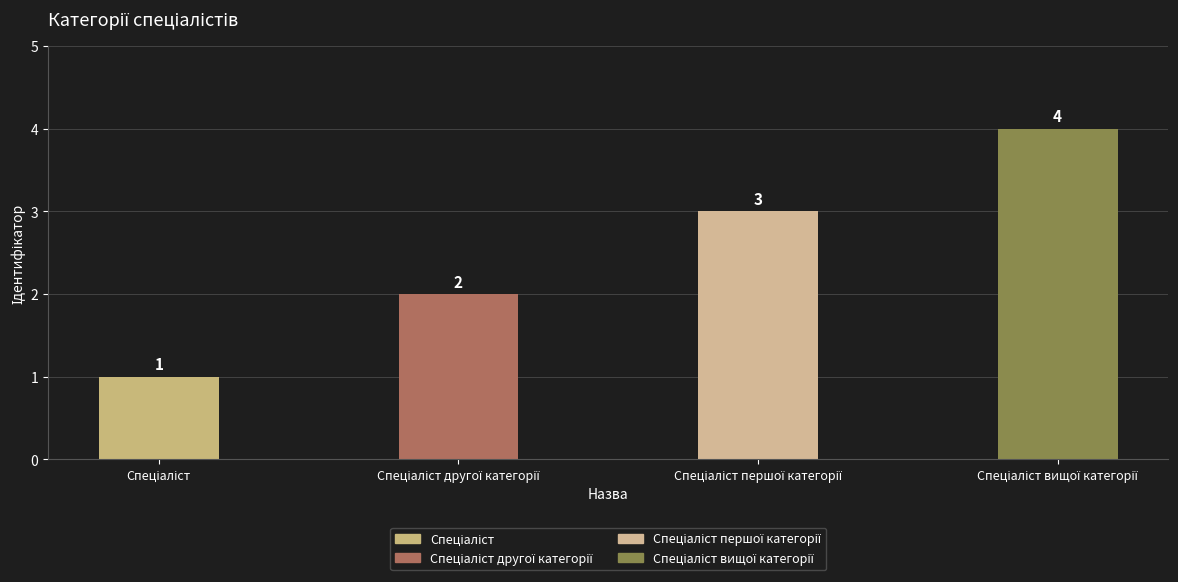

How many data points are less than 3?

2